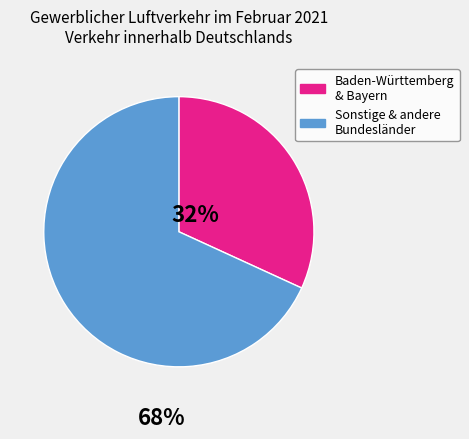

Is there any slice that represents more than half of the pie?

Yes